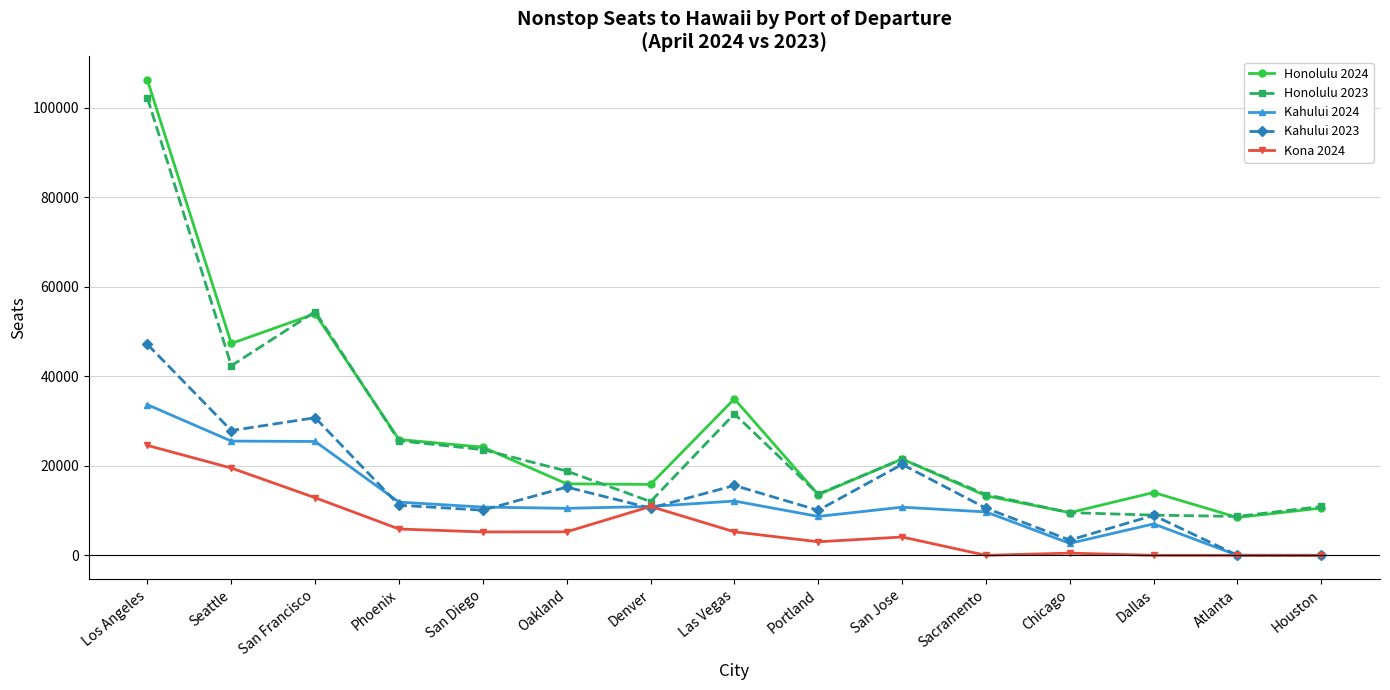

At which category does Honolulu 2023 reach its first local peak?

San Francisco